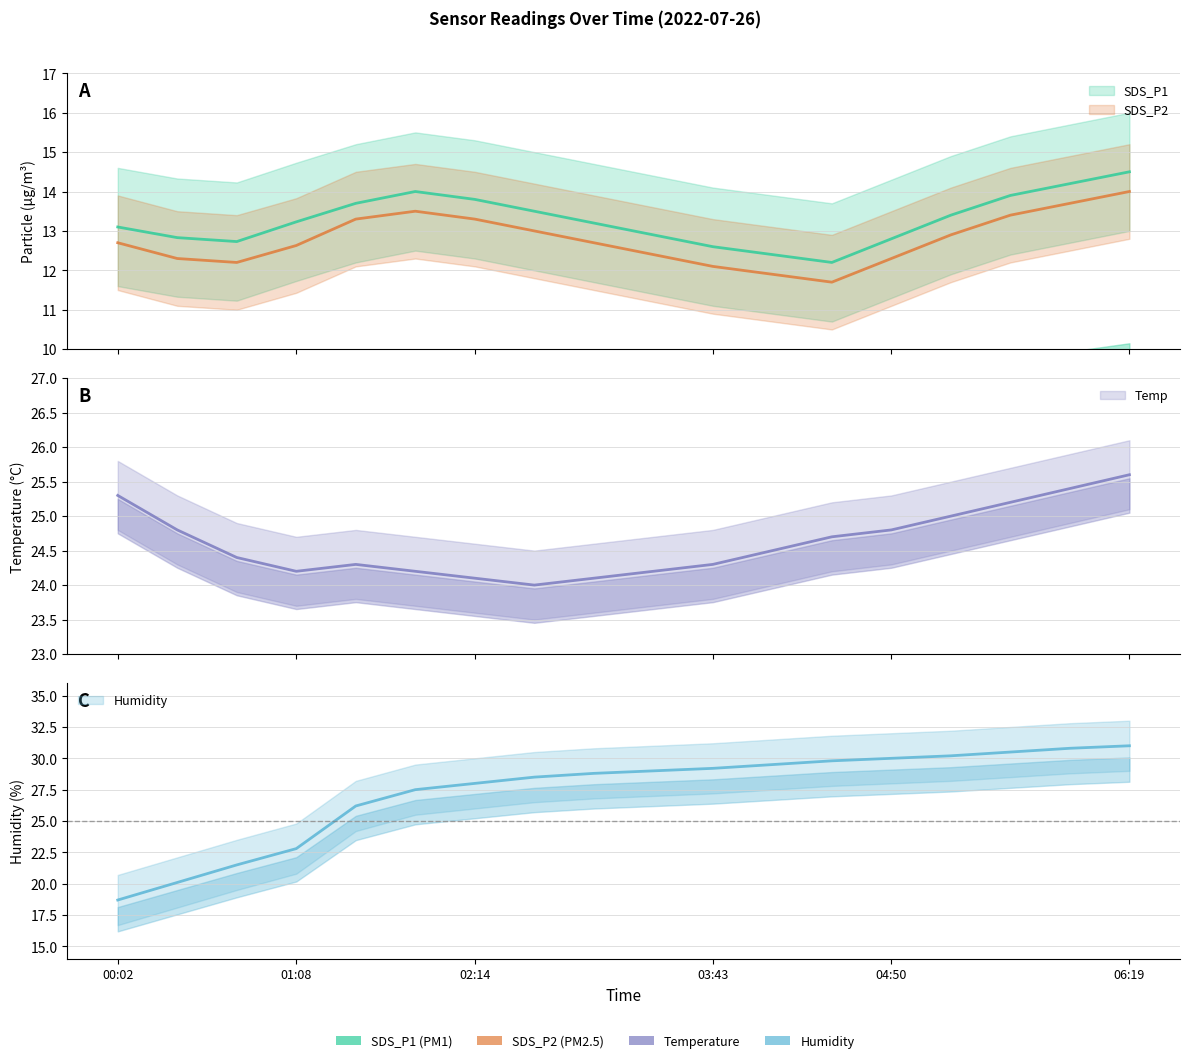

At how many categories does at least one series exceed 14?

18